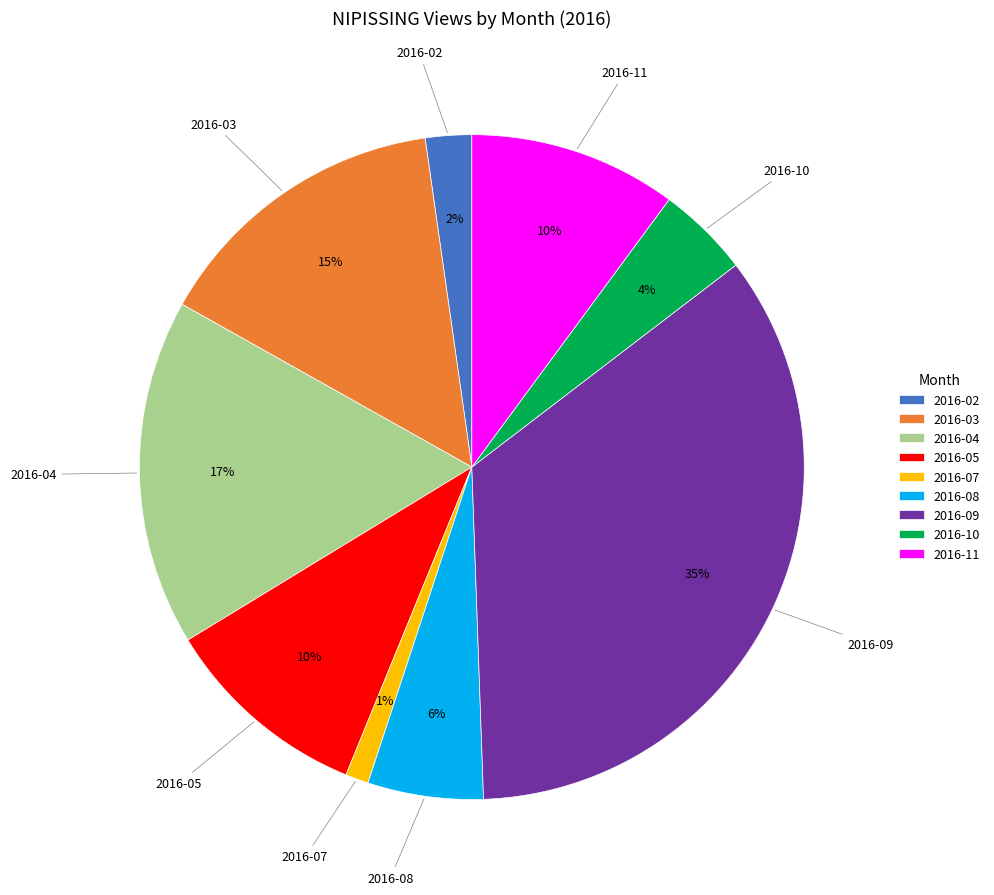

What is the smallest slice in the pie chart?

2016-07